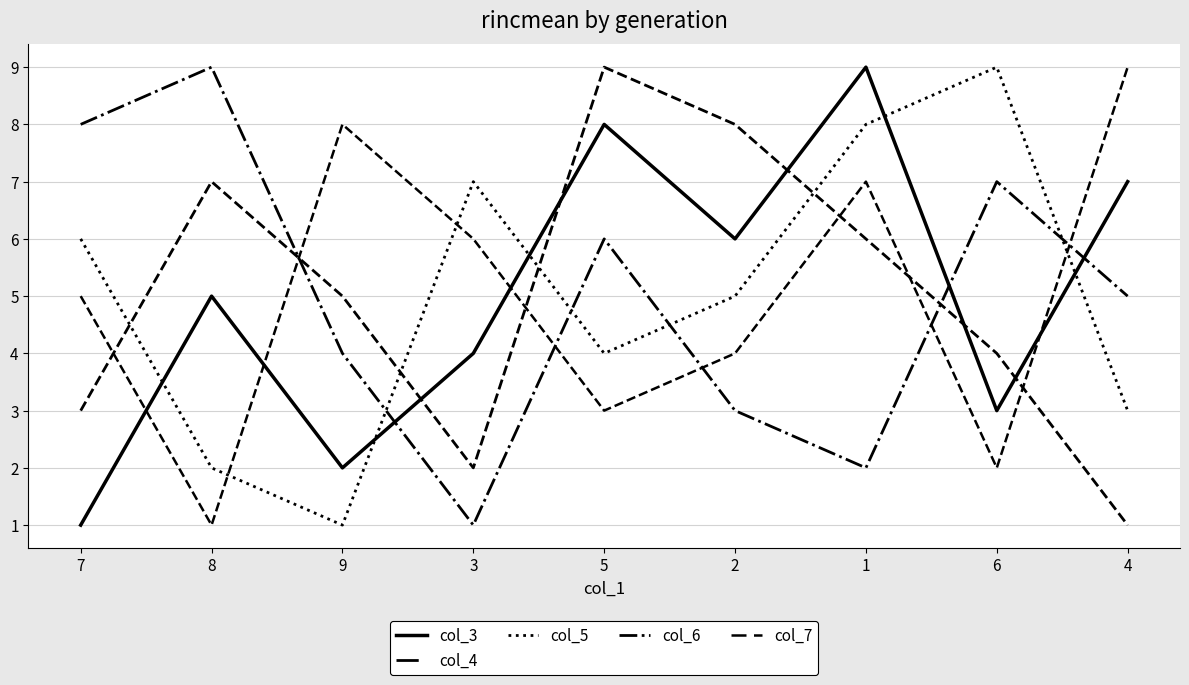

Reading left to right, transcribe all the data shown in this chart.

col_3: 1	5	2	4	8	6	9	3	7
col_4: 3	7	5	2	9	8	6	4	1
col_5: 6	2	1	7	4	5	8	9	3
col_6: 8	9	4	1	6	3	2	7	5
col_7: 5	1	8	6	3	4	7	2	9